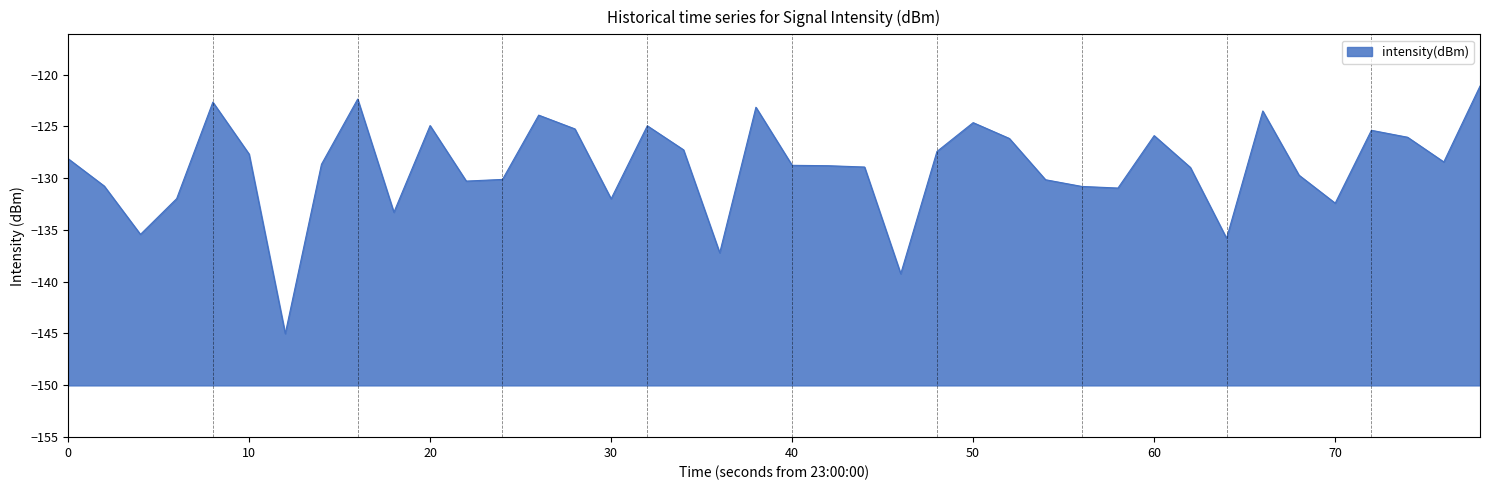

True or false: the data shows -213.7 at 60.

False